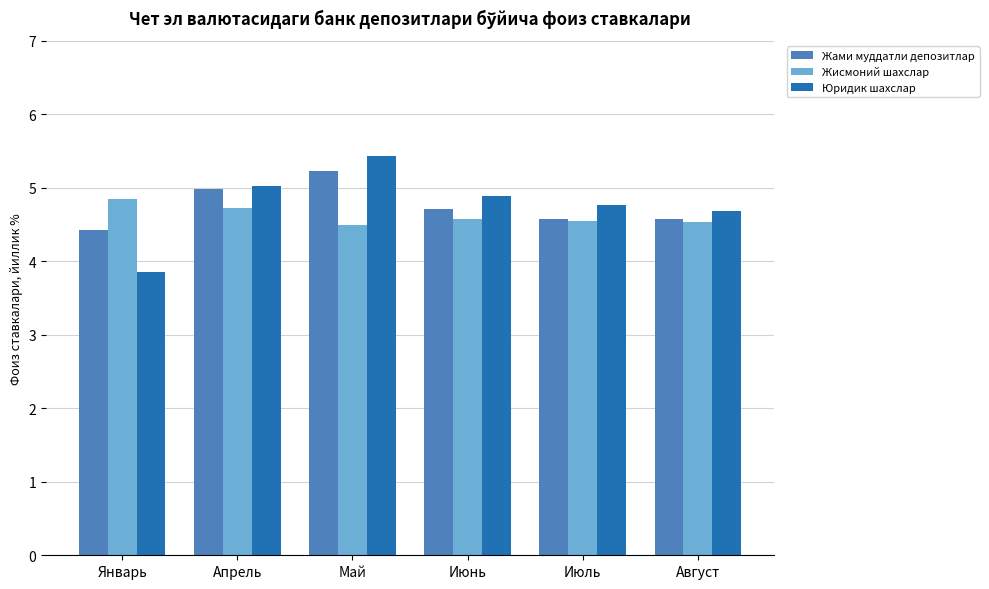

Reading left to right, what are all the values shown in this chart?

Жами муддатли депозитлар: 4.4	5.0	5.2	4.7	4.6	4.6
Жисмоний шахслар: 4.8	4.7	4.5	4.6	4.5	4.5
Юридик шахслар: 3.9	5.0	5.4	4.9	4.8	4.7